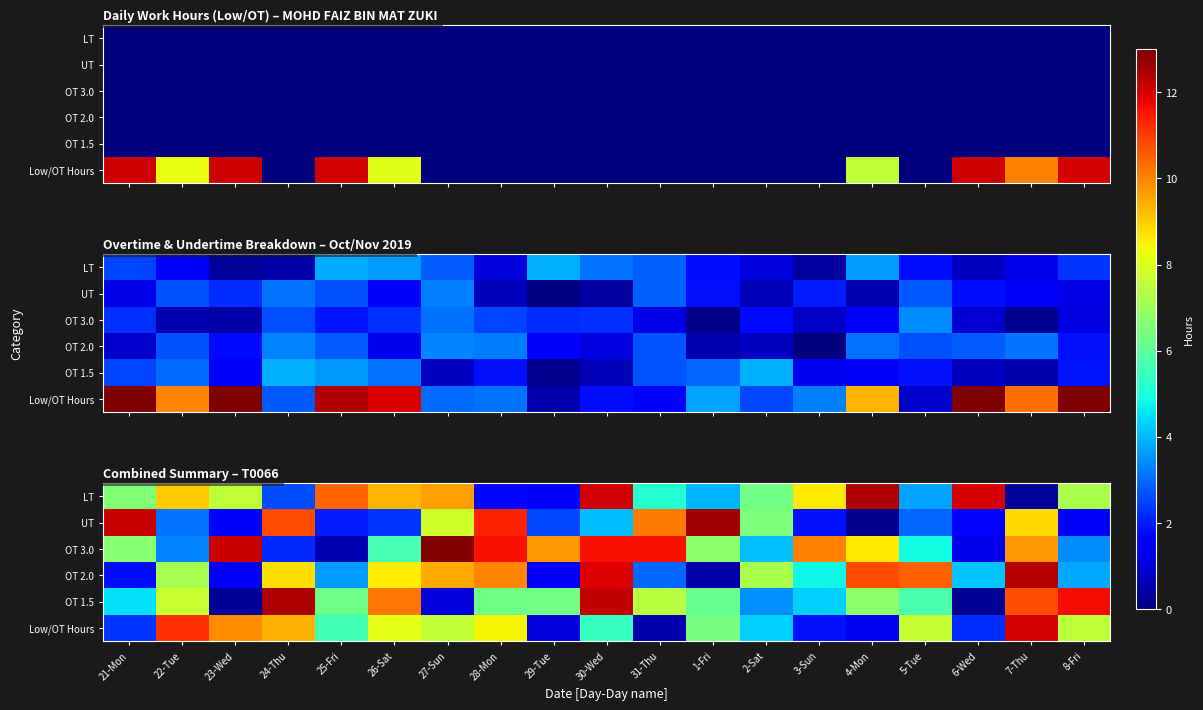

Count the number of data series in this chart.

6